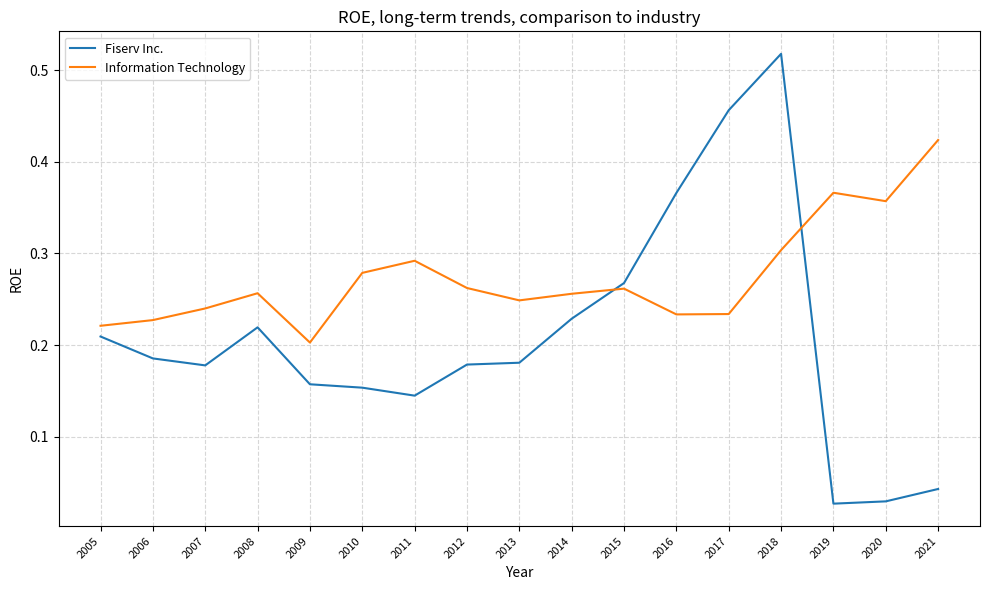

True or false: Information Technology and Fiserv Inc. intersect in this chart.

True